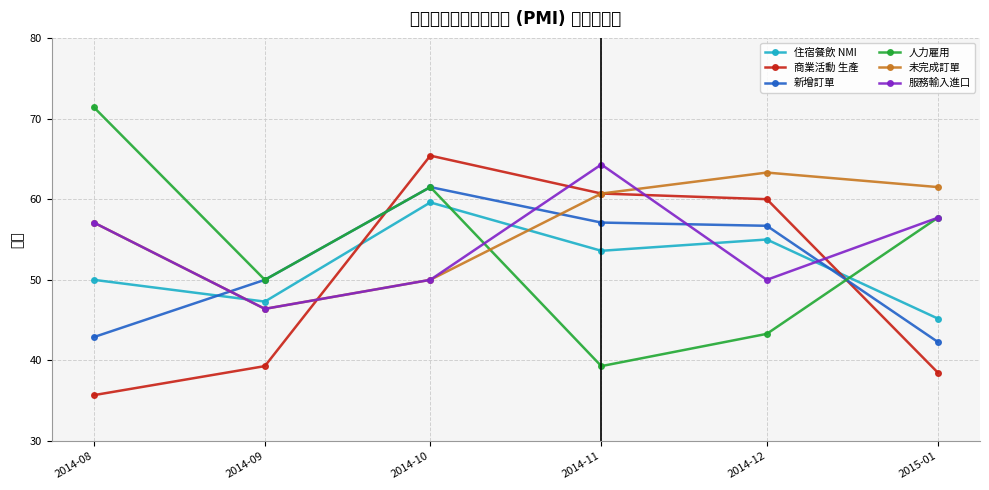

Reading left to right, extract all data points from this chart.

住宿餐飲 NMI: 50.0	47.3	59.6	53.6	55.0	45.2
商業活動 生產: 35.7	39.3	65.4	60.7	60.0	38.5
新增訂單: 42.9	50.0	61.5	57.1	56.7	42.3
人力雇用: 71.4	50.0	61.5	39.3	43.3	57.7
未完成訂單: 57.1	46.4	50.0	60.7	63.3	61.5
服務輸入進口: 57.1	46.4	50.0	64.3	50.0	57.7